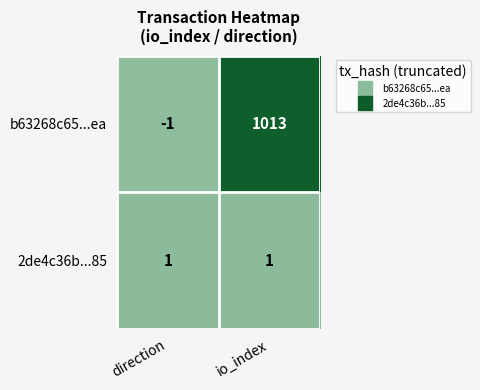

Reading left to right, transcribe all the data shown in this chart.

b63268c65...ea: -1	1013
2de4c36b...85: 1	1